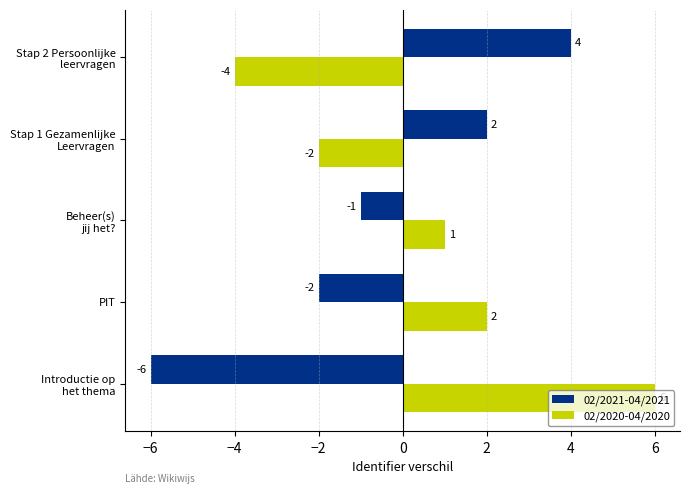

What is the difference between the maximum and minimum values in the 02/2021-04/2021 series?

10